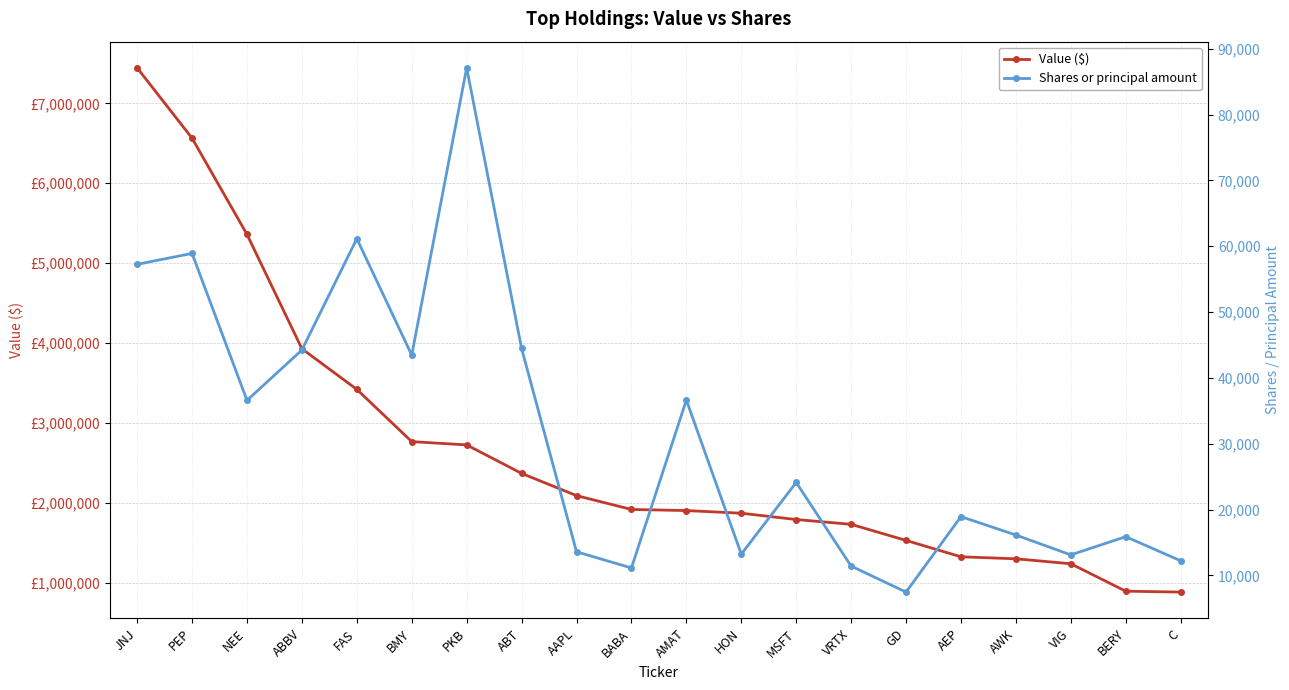

True or false: Shares or principal amount and Value ($) intersect in this chart.

False